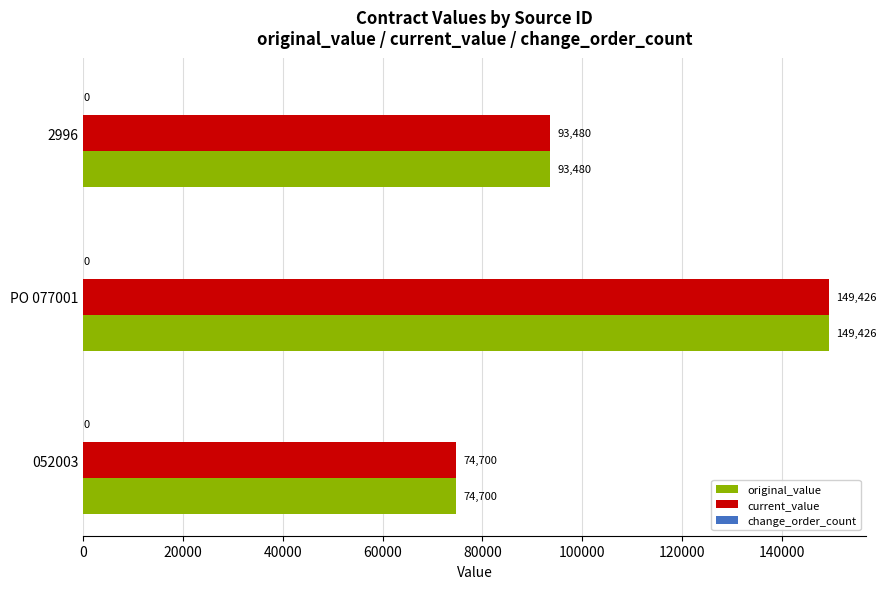

At which label does current_value reach its minimum?

052003